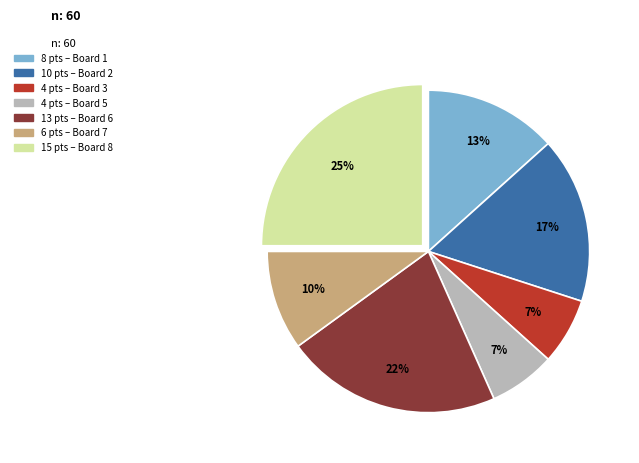

To the nearest percent, what is the average slice percentage?

14%